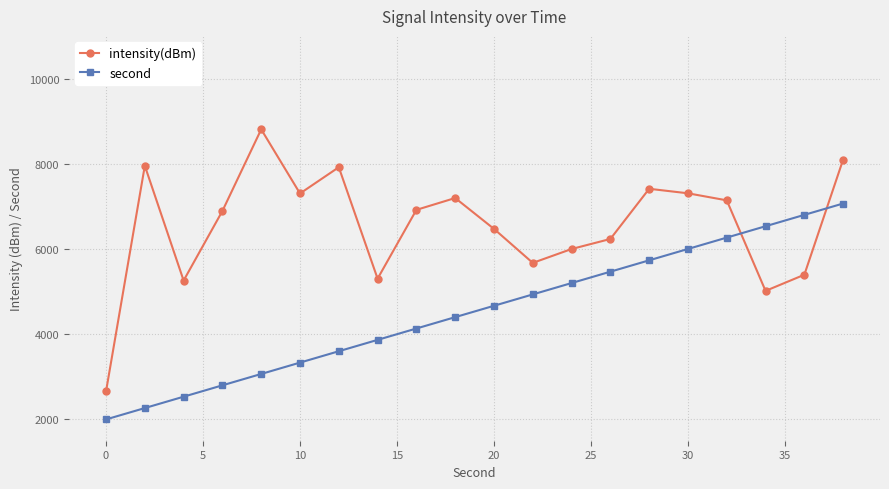

What is the average value of the second series?

4533.3